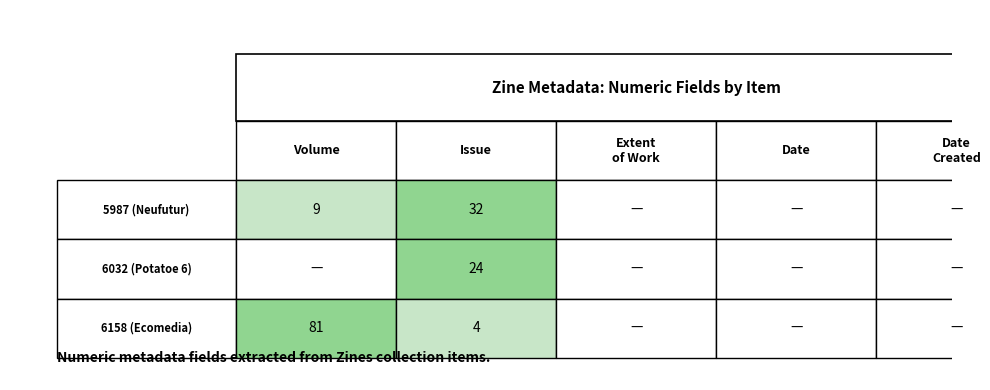

What is the greatest value displayed?

81